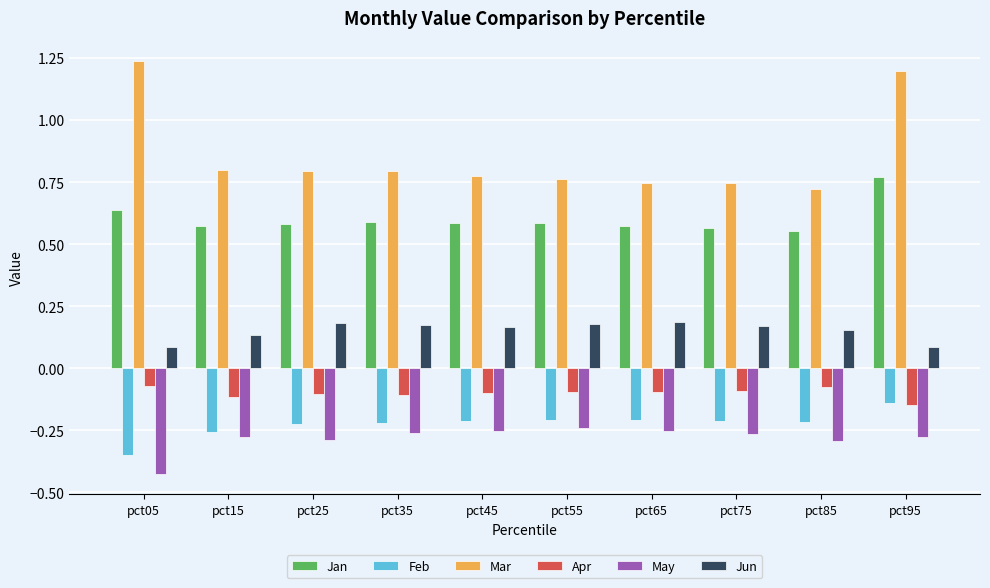

Is it true that Feb equals -0.3 at pct55?

False